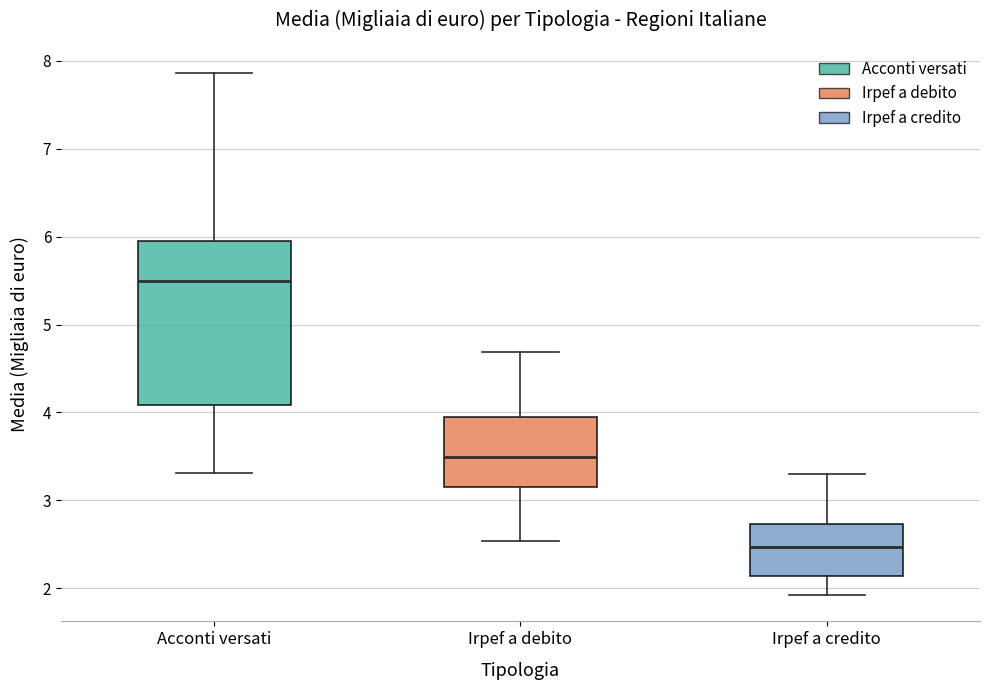

Which box's median line is the lowest?

Irpef a credito